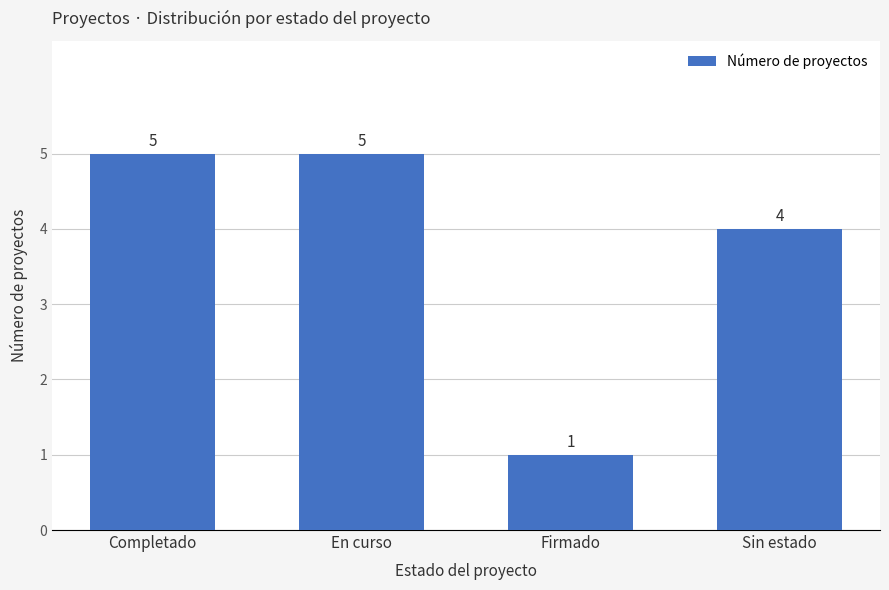

Count the number of data series in this chart.

1